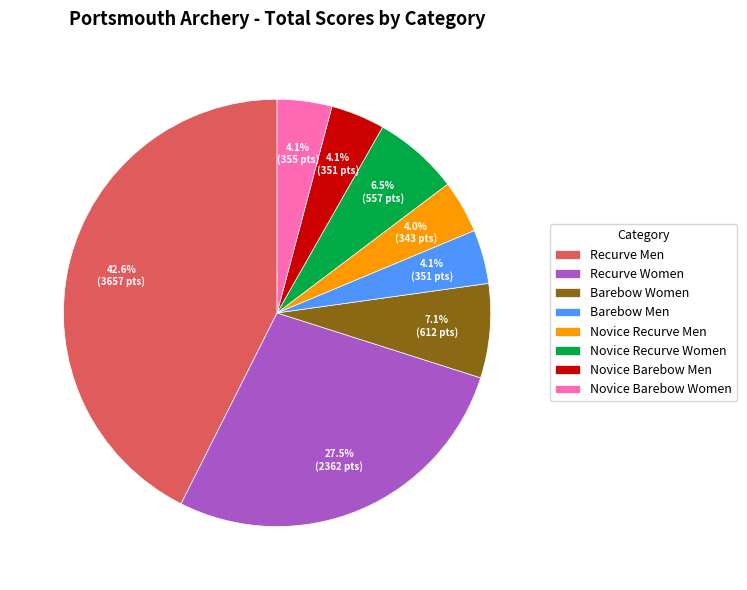

Which slice is the largest?

Recurve Men